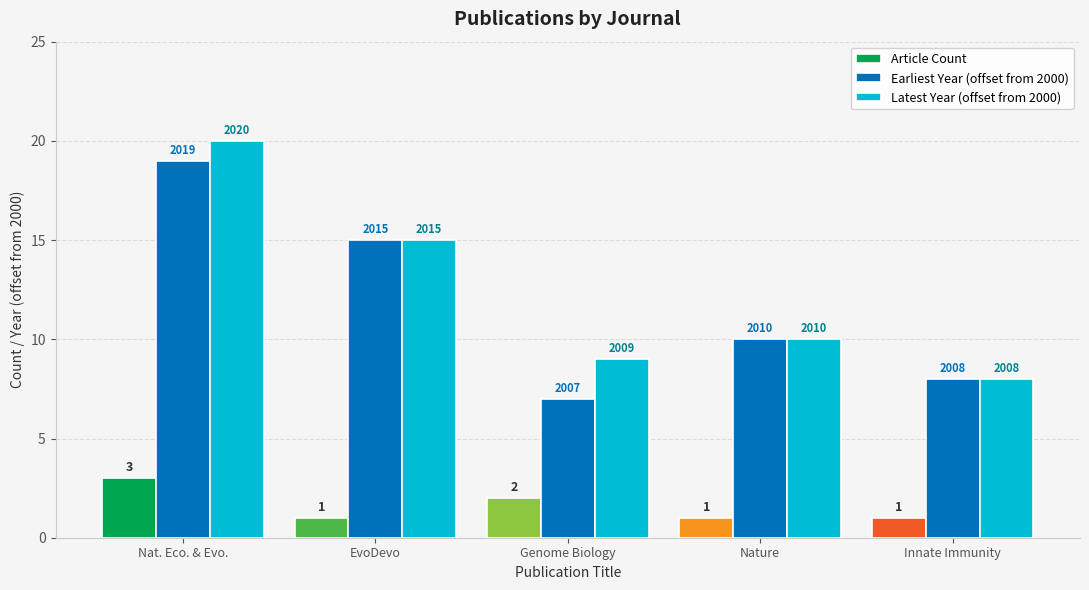

Are the bars grouped side by side (vs. stacked)?

Yes